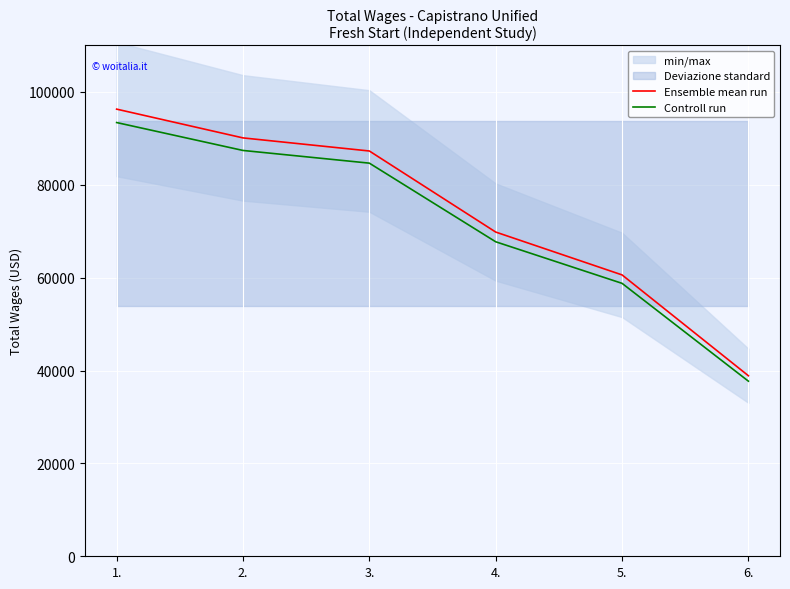

True or false: Ensemble mean run has more than 0 points higher than both neighbors.

False